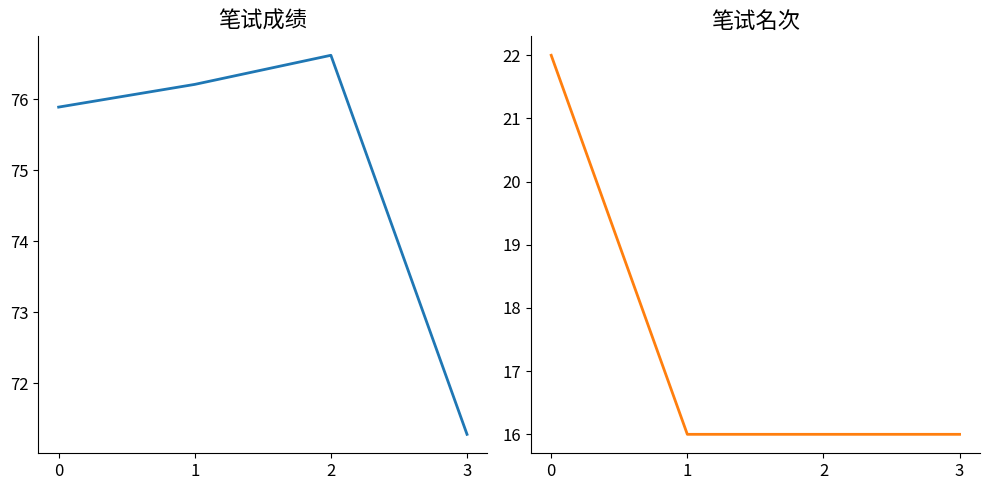

The value of 笔试成绩 at 1 is 76.2. True or false?

True